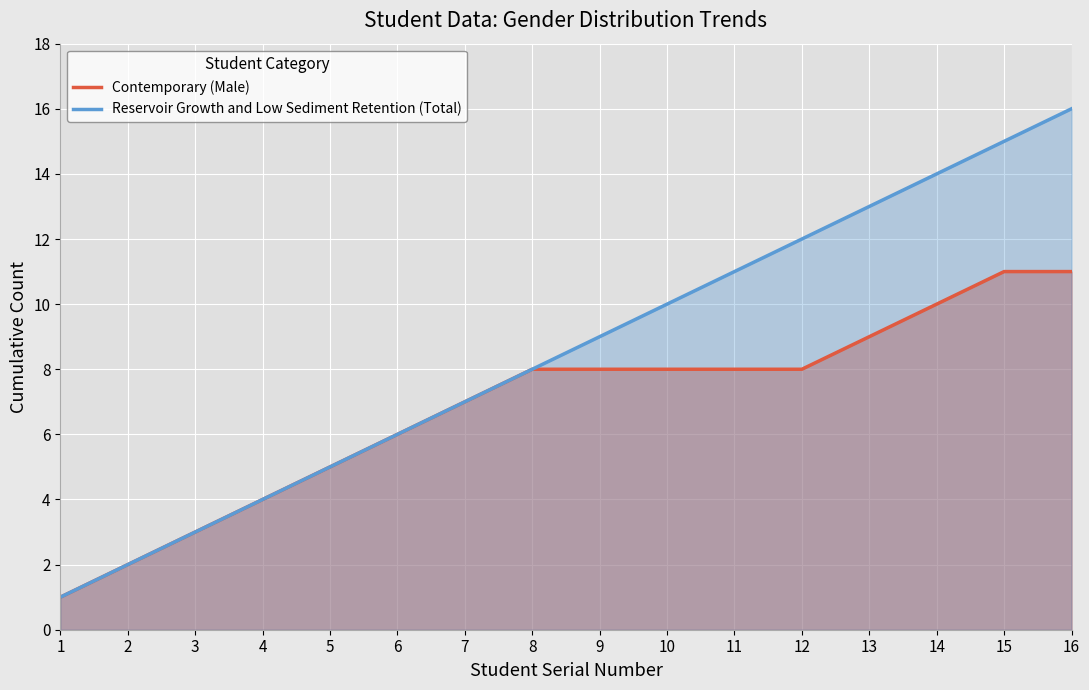

The value of Reservoir Growth and Low Sediment Retention (Total) at 3 is 5. True or false?

False